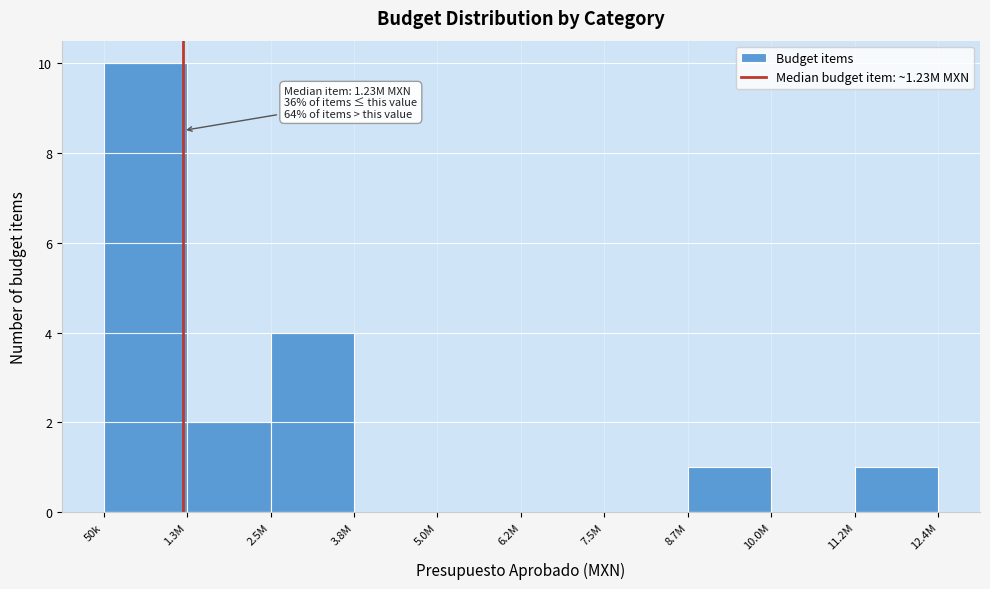

Reading right to left, list all the values displayed in this chart.

11.2M=1	10.0M=0	8.7M=1	7.5M=0	6.2M=0	5.0M=0	3.8M=0	2.5M=4	1.3M=2	50k=10